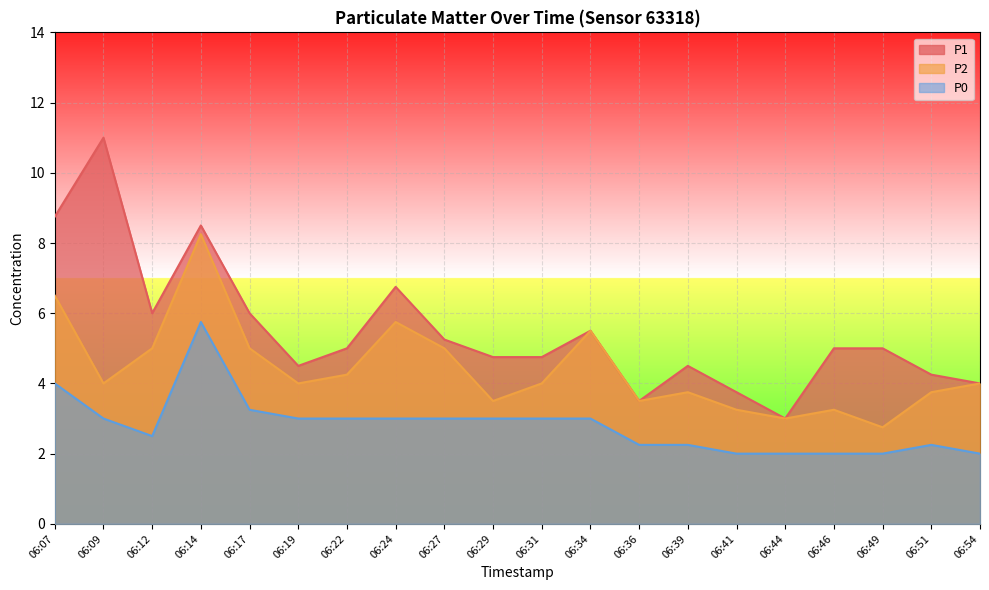

List the series in order of their peak value, highest first.

P1, P2, P0